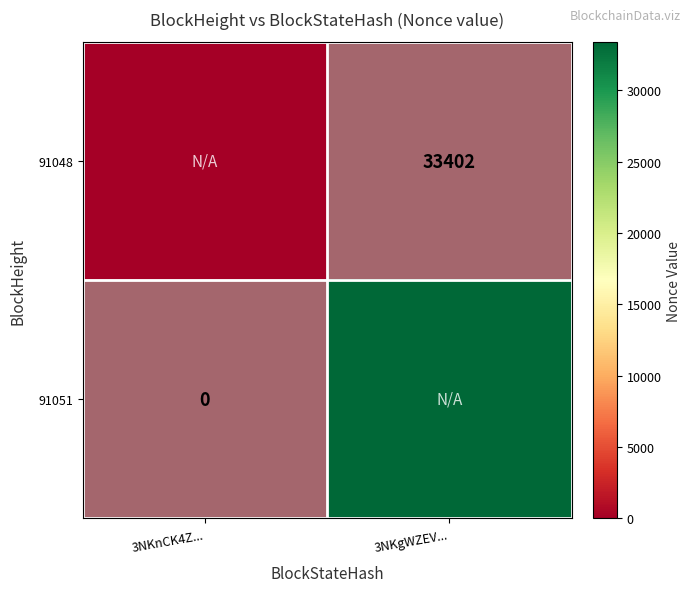

Which label corresponds to the largest value in the chart?

3NKgWZEV...